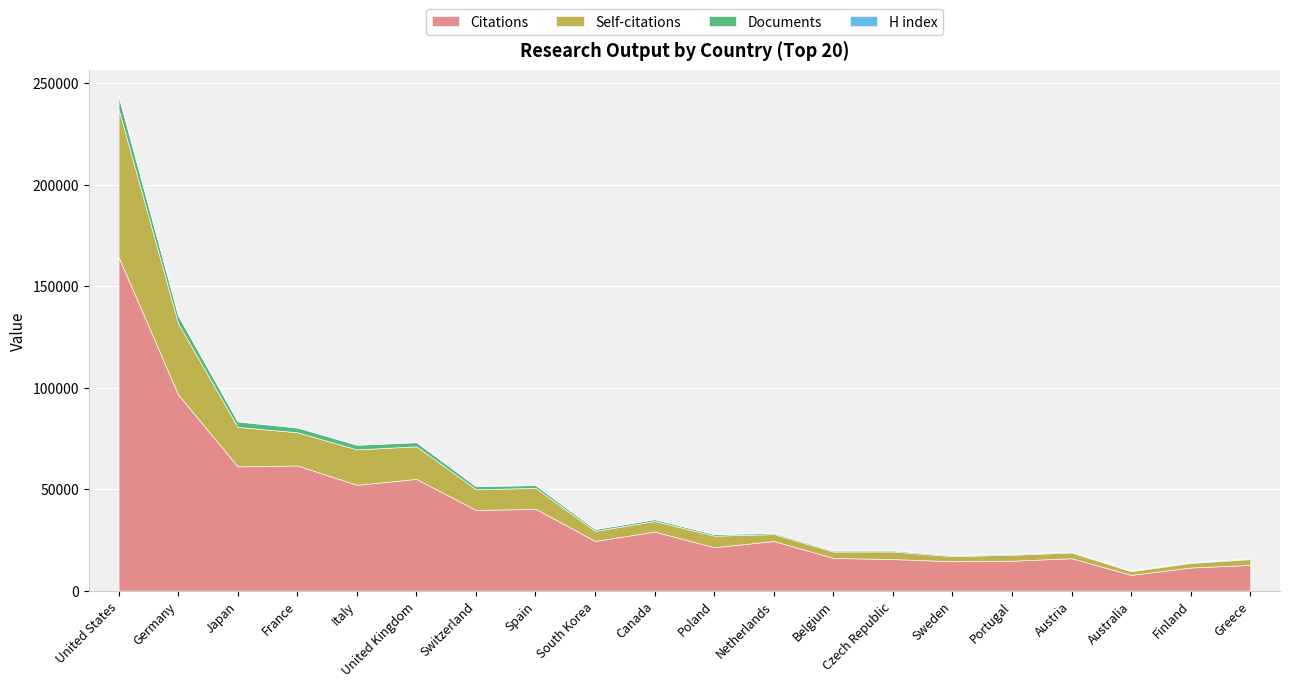

True or false: Citations has a value of 32179 at Netherlands.

False